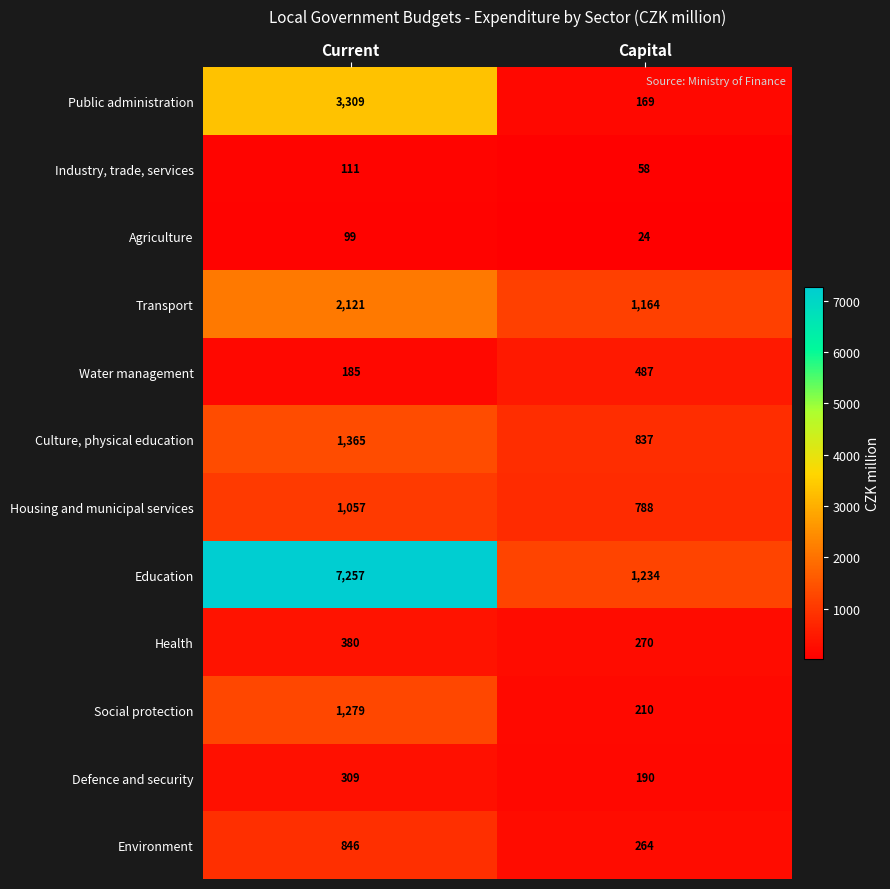

At which label is Social protection closest to 744?

Capital